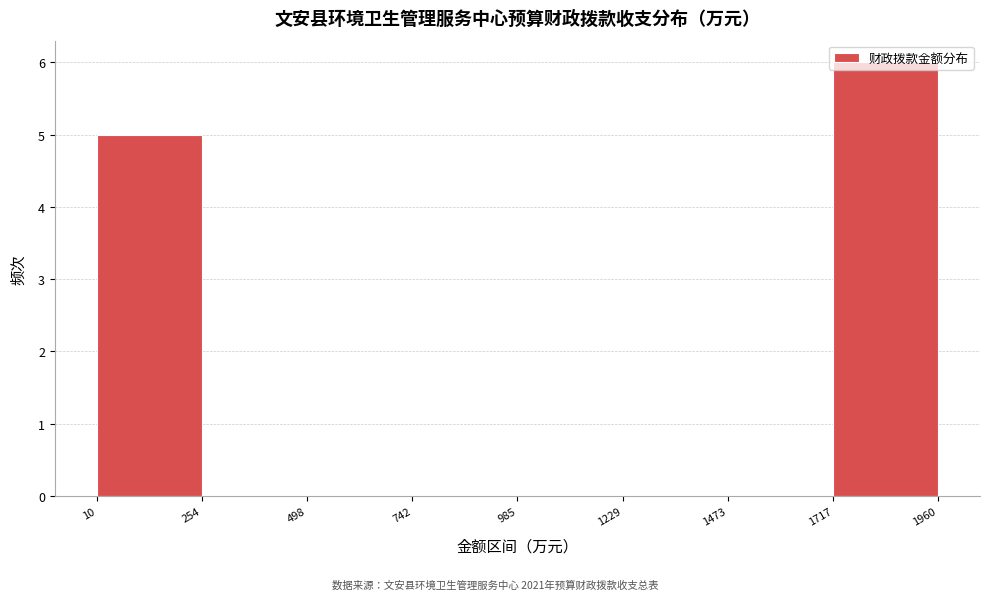

What is the height of the bar covering 1717 to 1960 on the x-axis? The values are not printed on the chart, so give them approximately, as read against the axis.

6